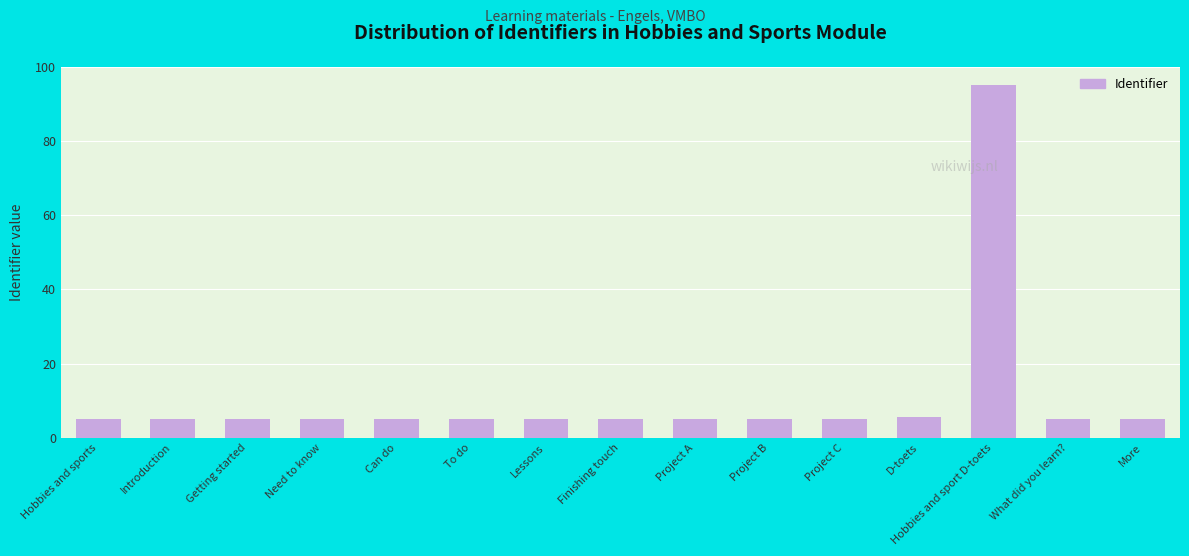

What position from the left is Project B?

10